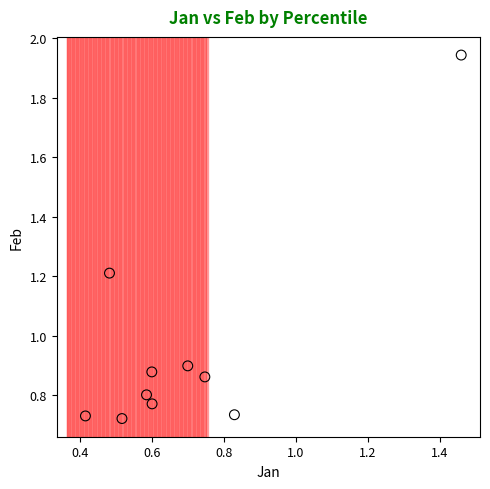

What is the range of X values (max minus min)?

1.0